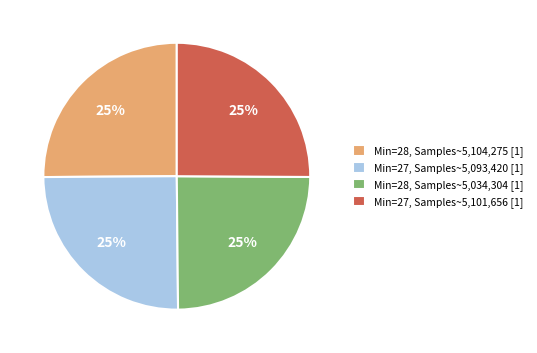

Approximately how many times larger is the value at Min=28, Samples~5,104,275 [1] compared to Min=28, Samples~5,034,304 [1]?

1.0